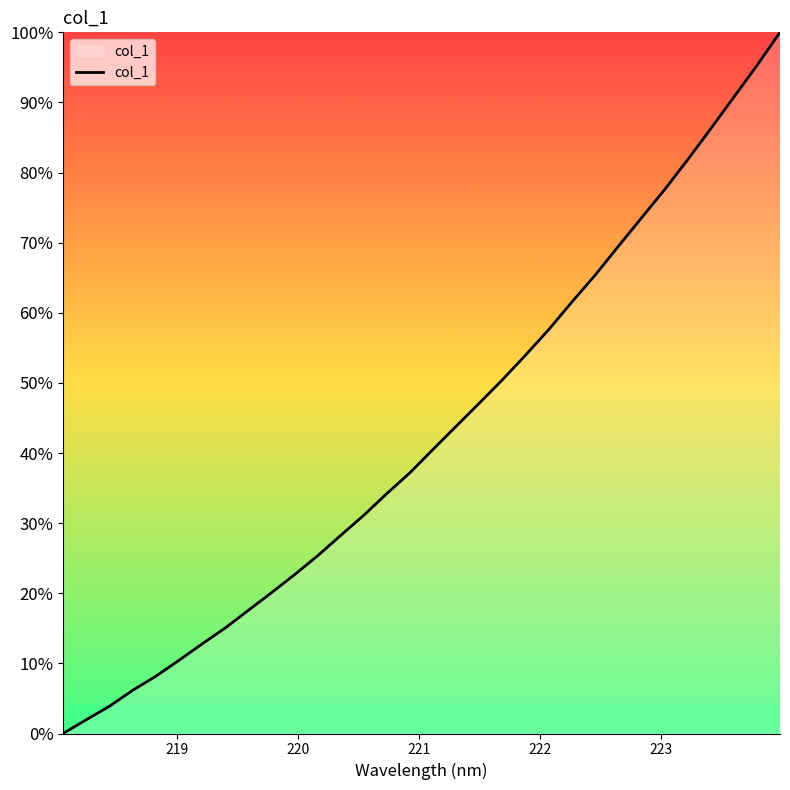

What is the difference between the maximum and minimum values?

100.0